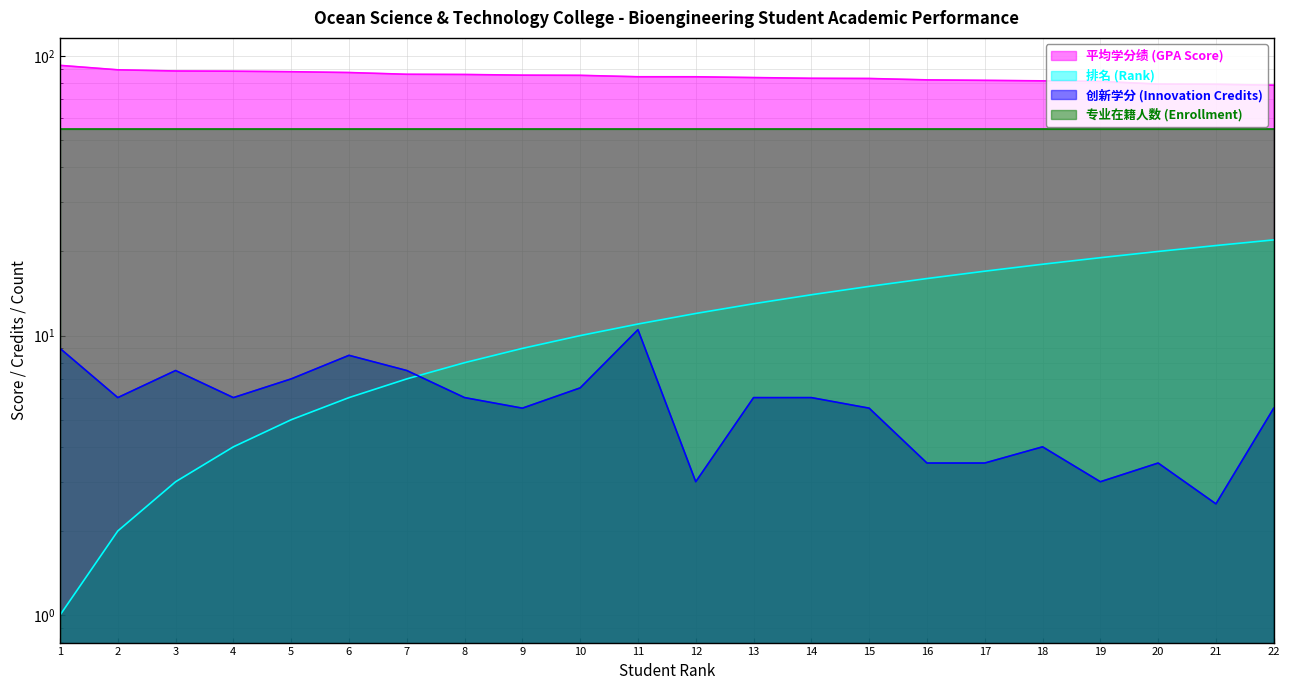

How many intersections are there between 创新学分 (Innovation Credits) and 排名 (Rank)?

1